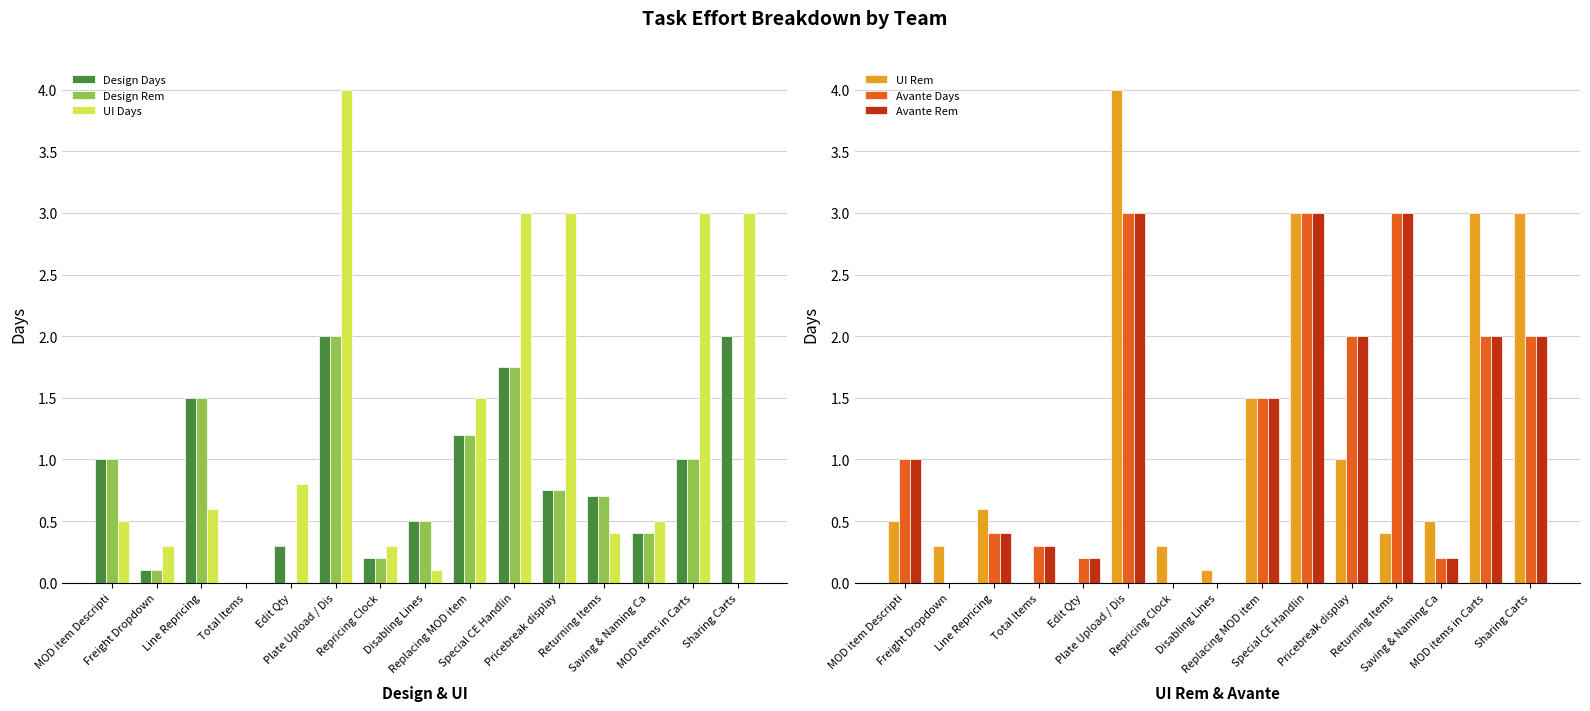

At which label is Avante Rem closest to 1?

MOD item Descripti